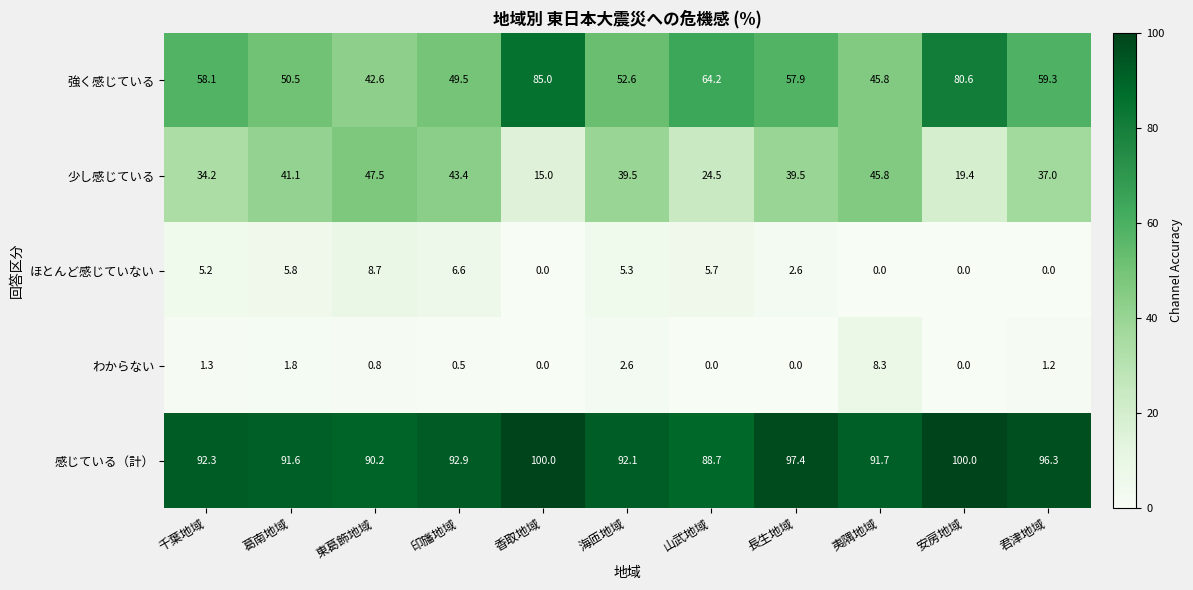

How many series are shown in this chart?

5